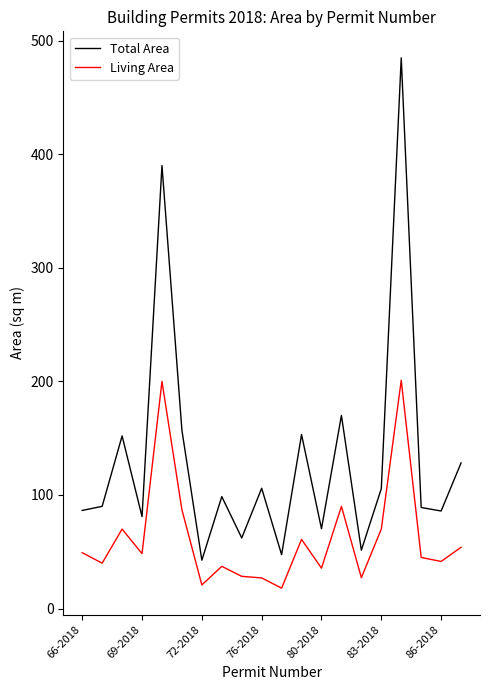

True or false: Living Area and Total Area cross at least once.

False